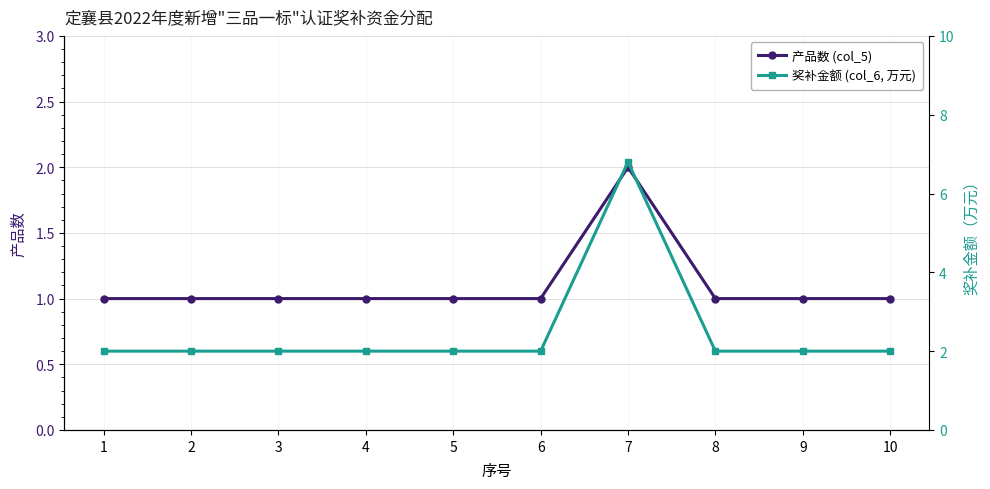

Which has a higher value, 6 or 1?

6